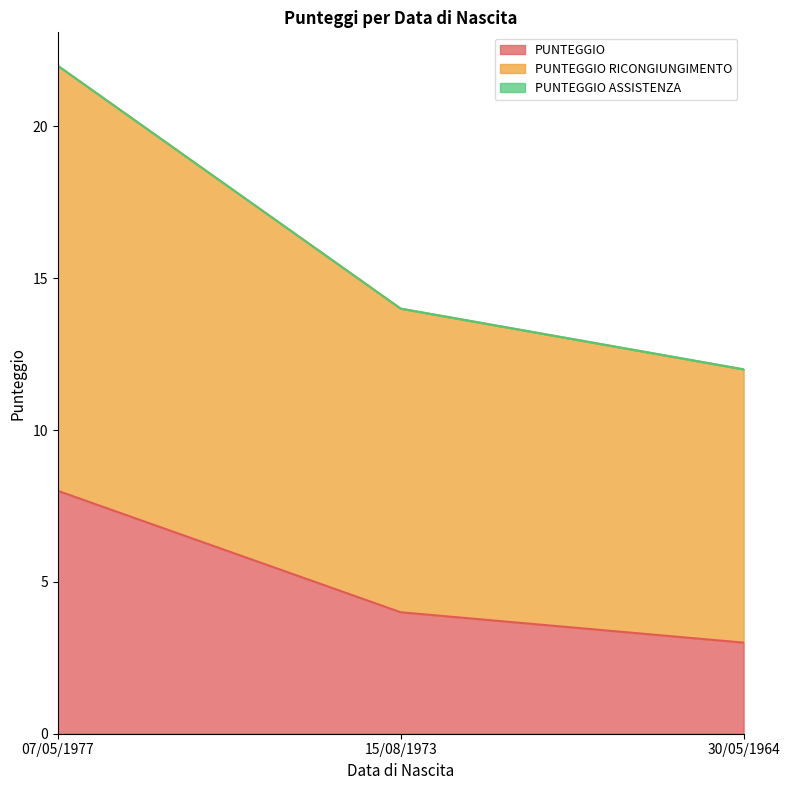

Which category has the highest value across all series?

07/05/1977